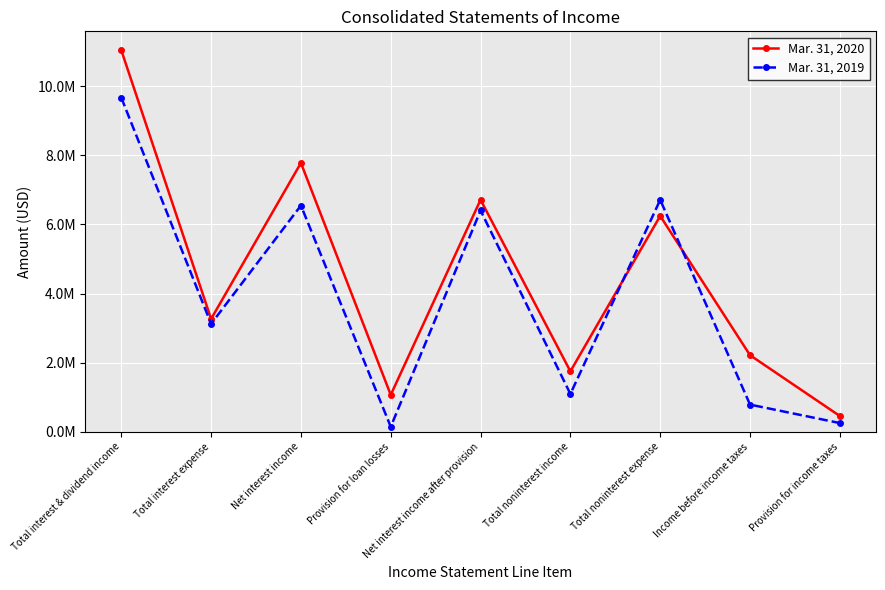

What are all the series names shown in the legend?

Mar. 31, 2020, Mar. 31, 2019